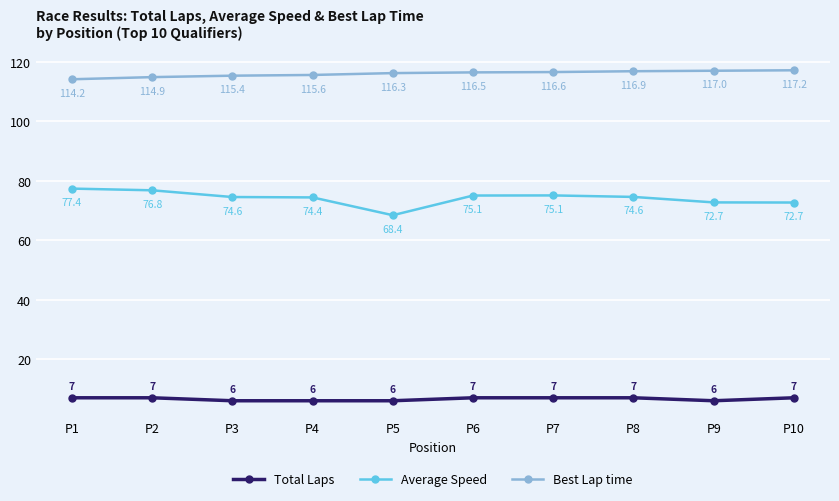

Which category has the lowest value in the Best Lap time series?

P1